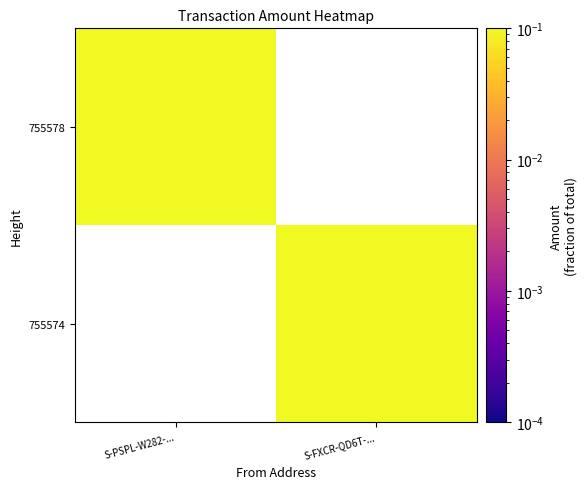

How many series are shown in this chart?

2